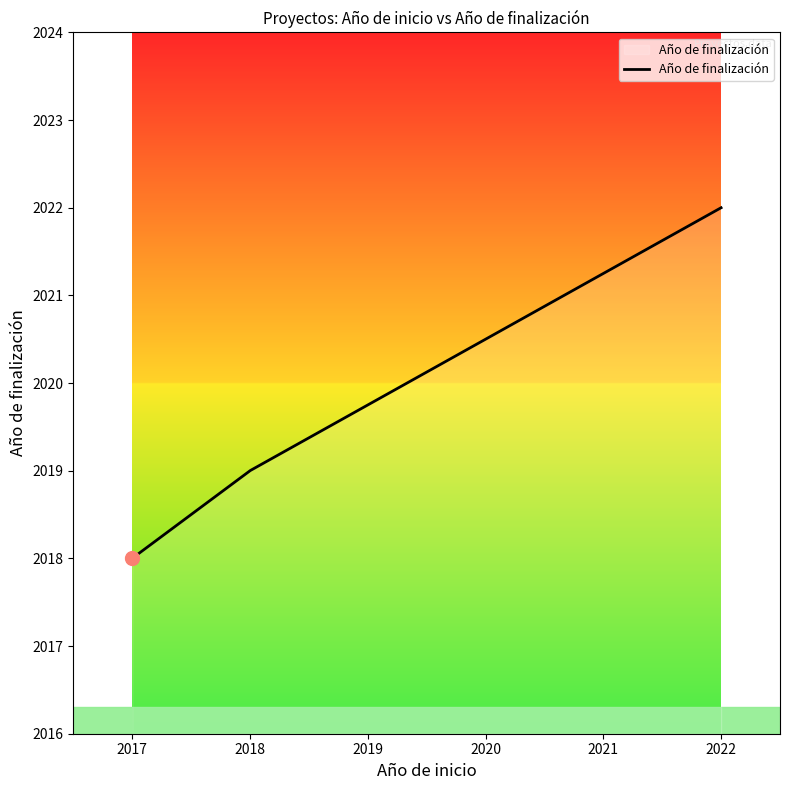

What is the minimum value shown in the chart?

2018.0